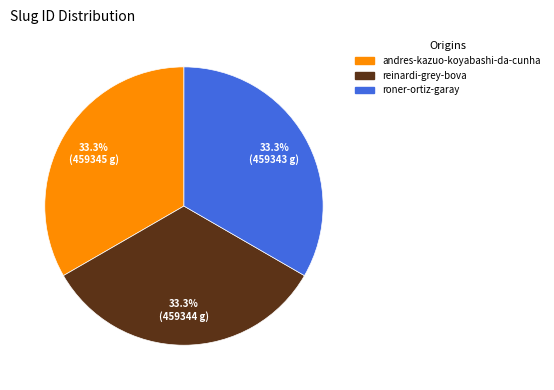

What is the ratio of the value at roner-ortiz-garay to the value at andres-kazuo-koyabashi-da-cunha?

1.0